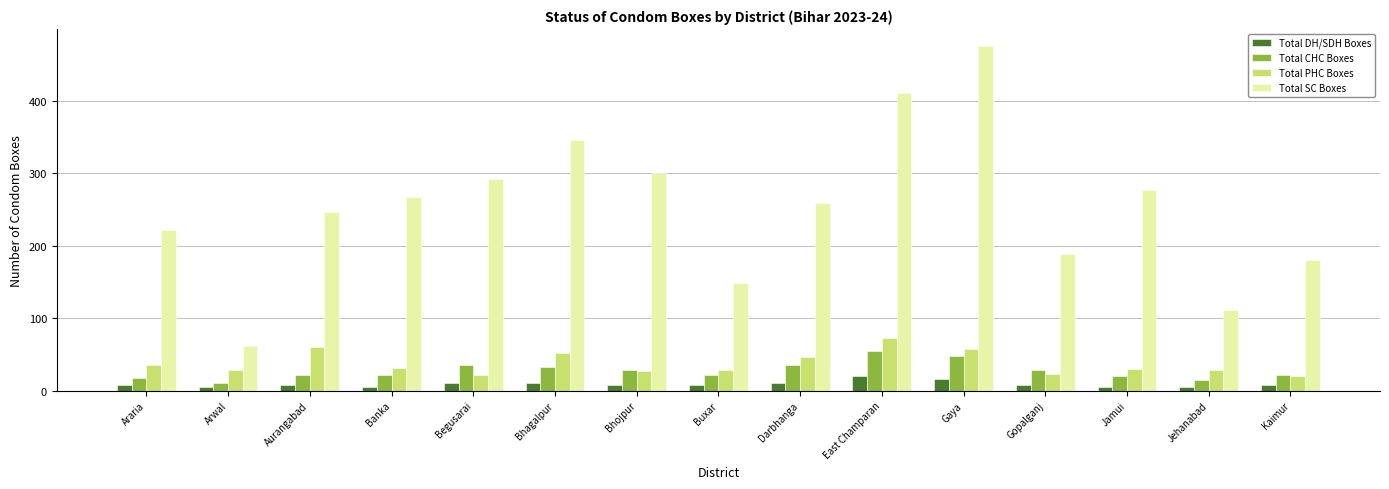

What is the smallest value displayed?

5